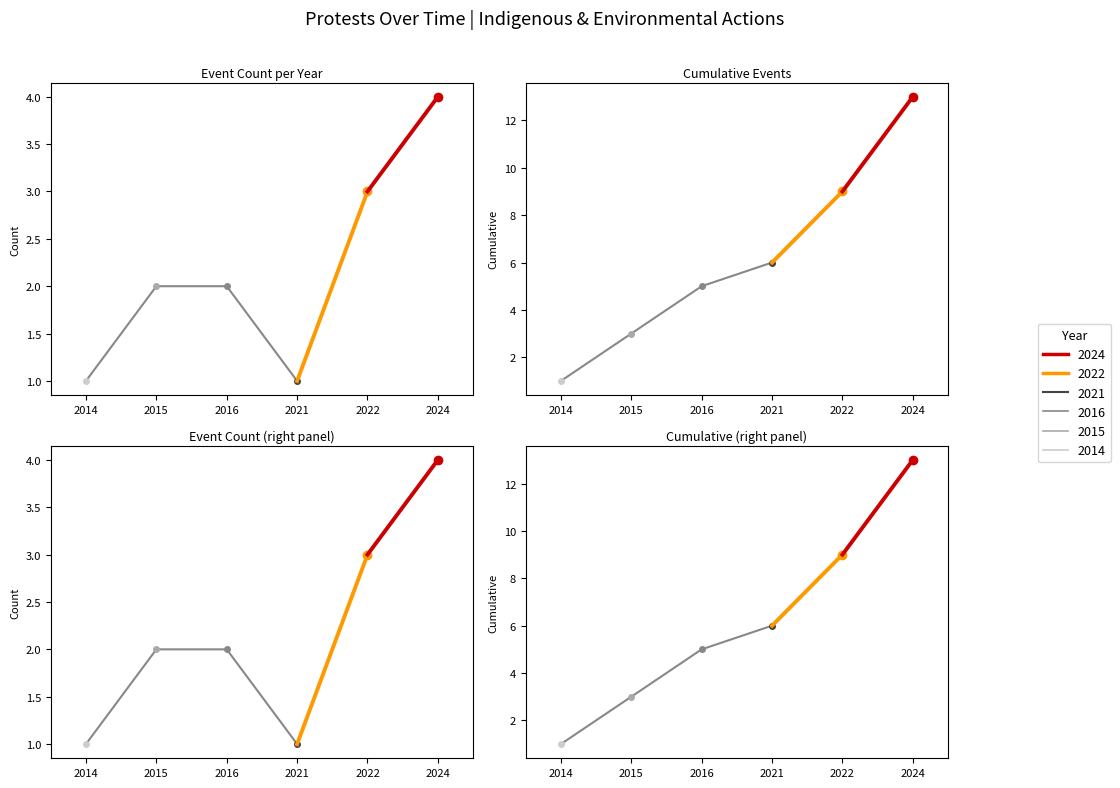

What is the greatest value displayed?

13